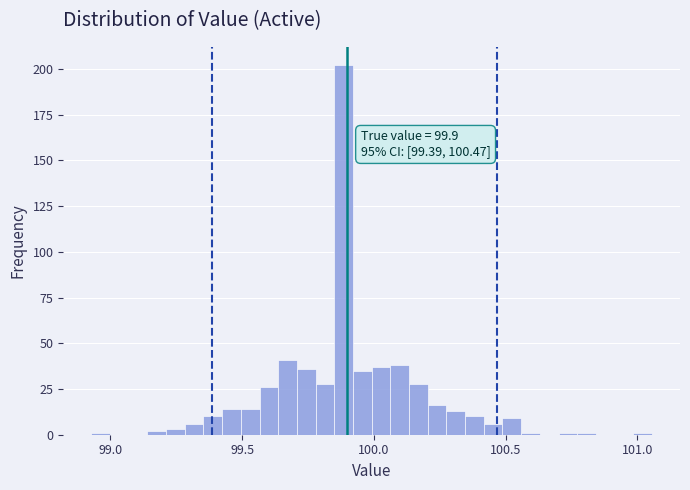

Around what value on the x-axis is the tallest bar? Give the approximate position of its centre, as read against the axis.

99.90